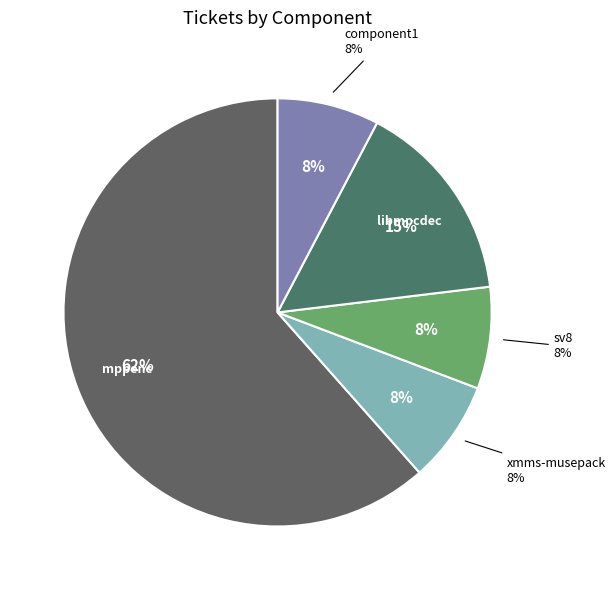

Is it true that libmpcdec is 15% of the pie?

True